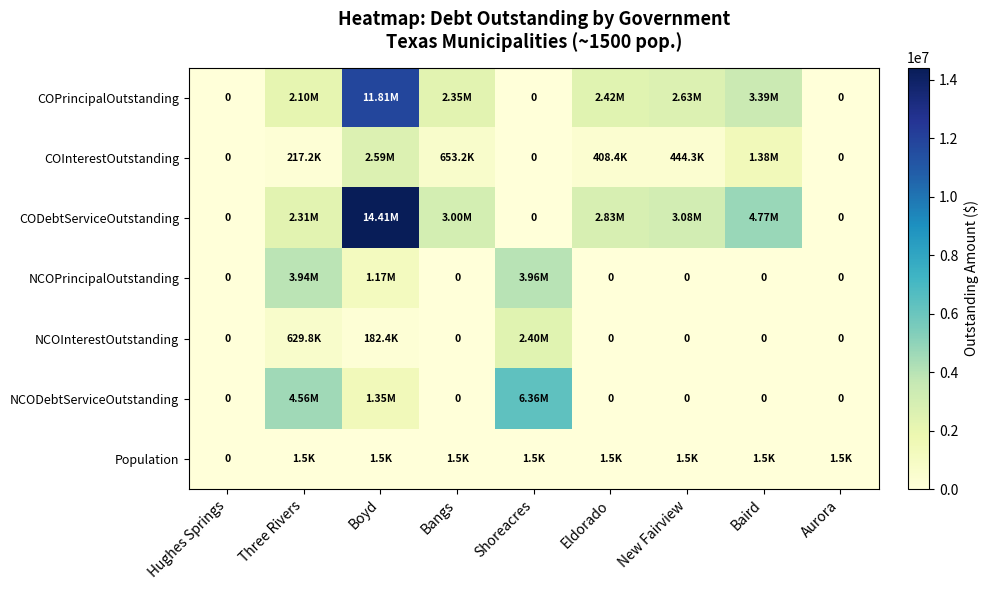

What is the approximate value of Population at Boyd?

1543.0